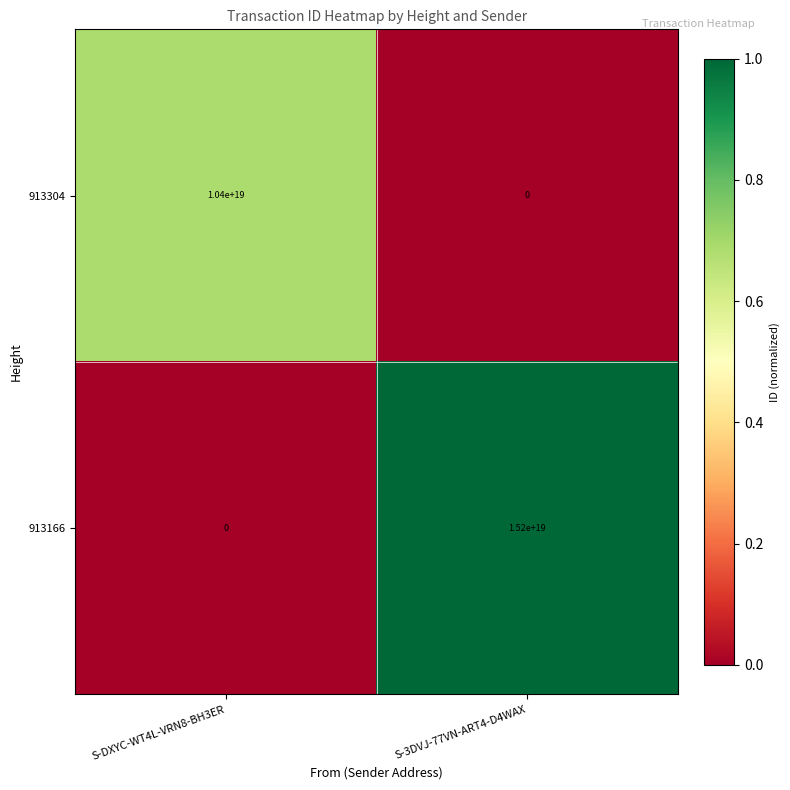

Where is 913166 nearest to the value 7600000000000000000?

S-DXYC-WT4L-VRN8-BH3ER